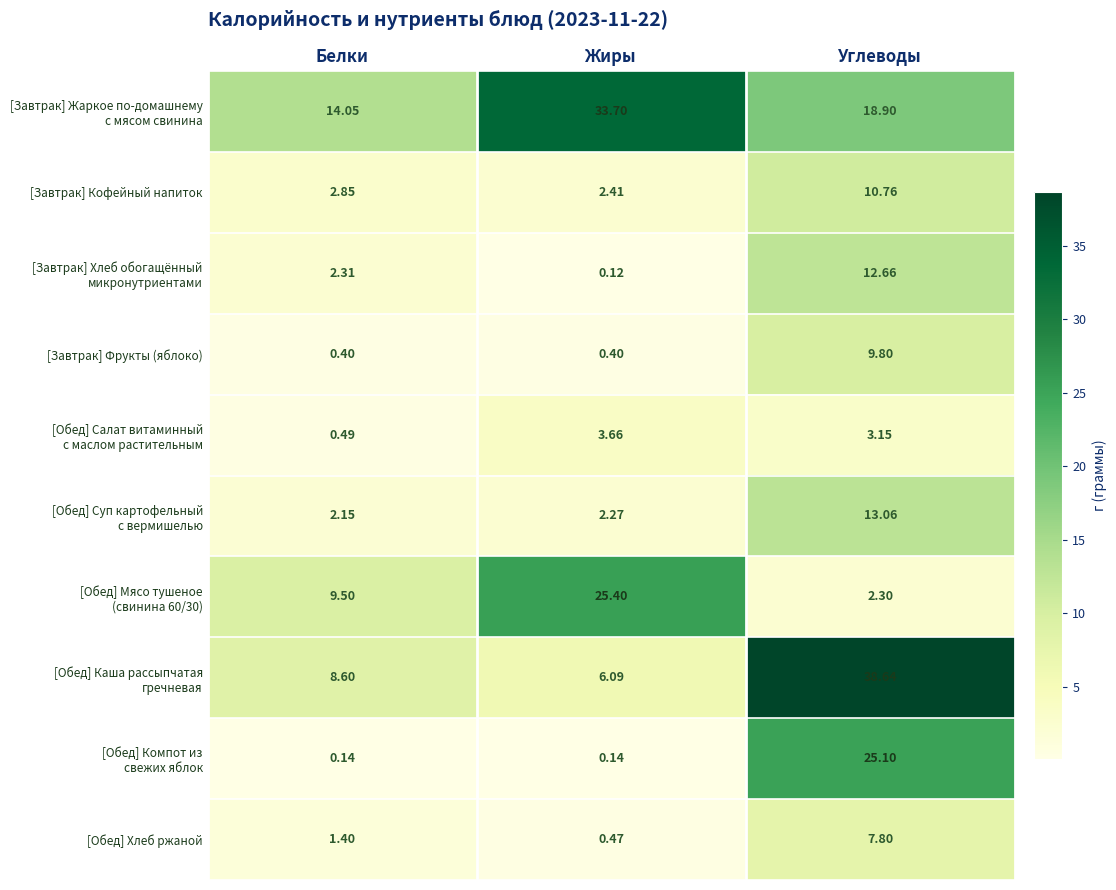

List the labels in order of [Завтрак] Кофейный напиток value, smallest first.

Жиры, Белки, Углеводы